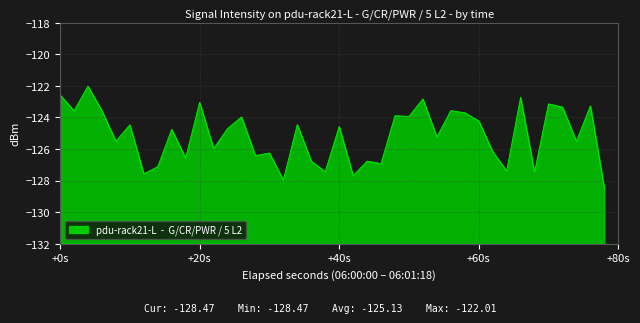

Is it true that the value at +40s is -38.2?

False